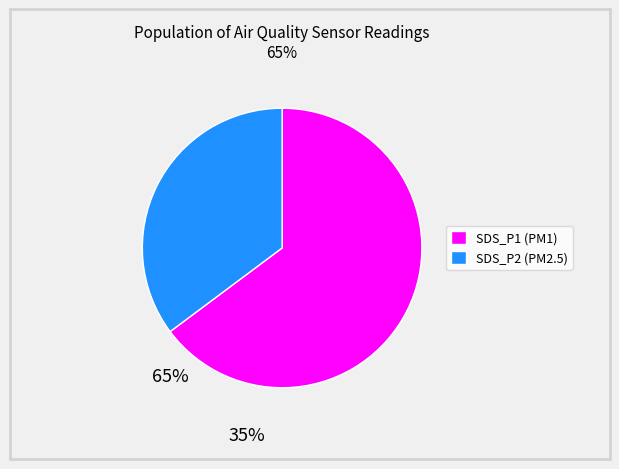

Is it true that SDS_P1 (PM1) is 53% of the pie?

False